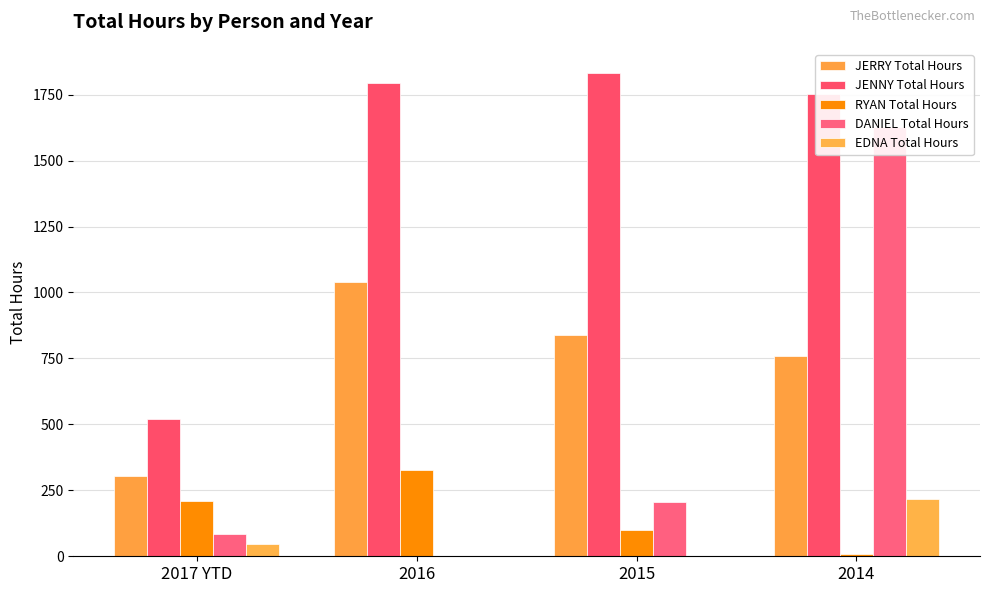

At how many categories does at least one series exceed 1157?

3